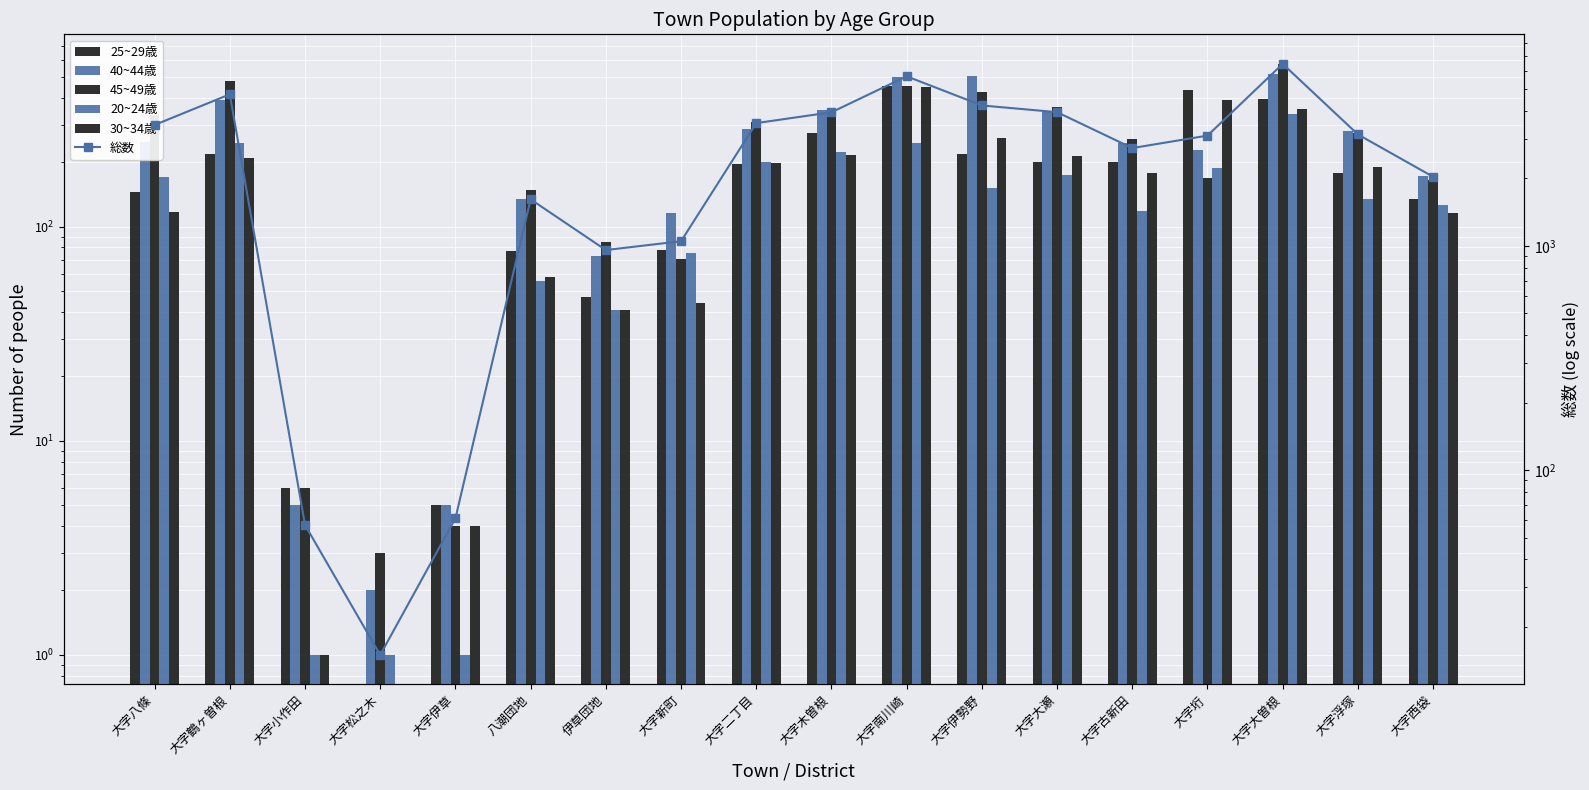

Rank the series by their maximum value, from lowest to highest.

20~24歳, 30~34歳, 25~29歳, 40~44歳, 45~49歳, 総数